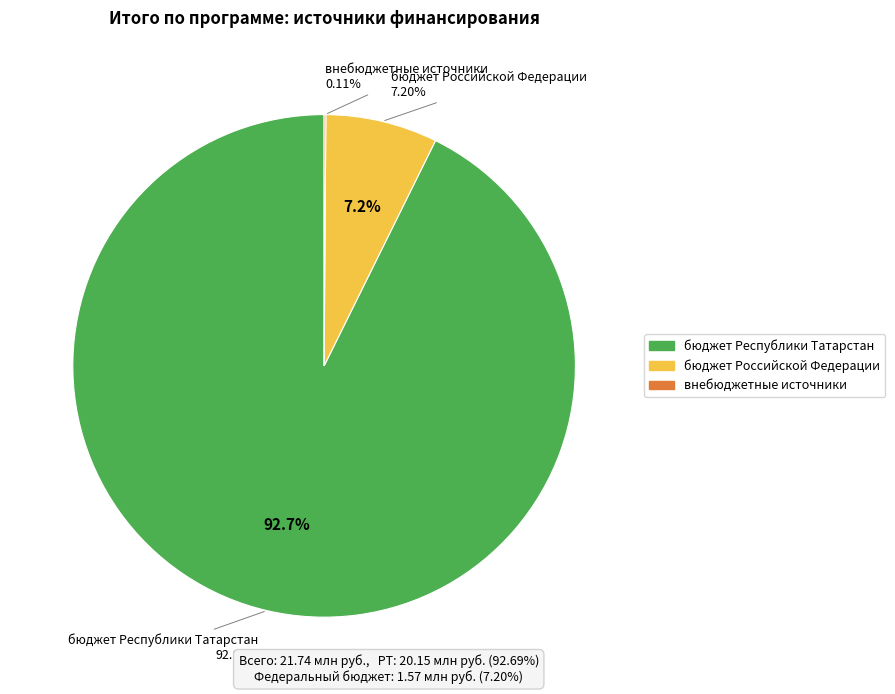

Combined, do бюджет Республики Татарстан and внебюджетные источники account for over 50%?

Yes